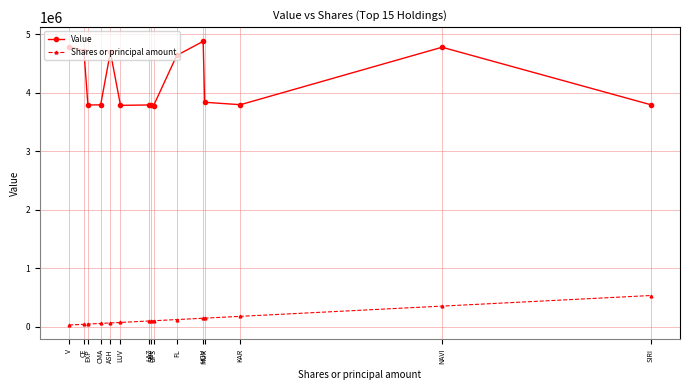

Rank the series by their average value, from lowest to highest.

Shares or principal amount, Value